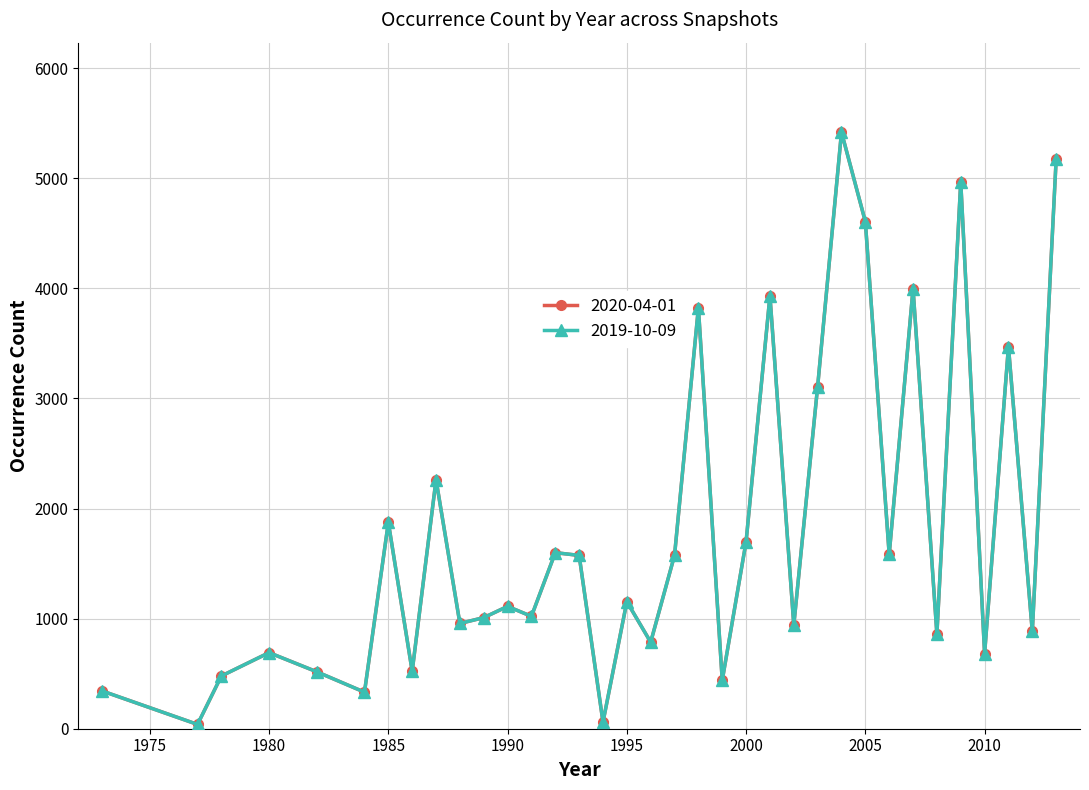

At which category does 2020-04-01 reach its first local peak?

1980